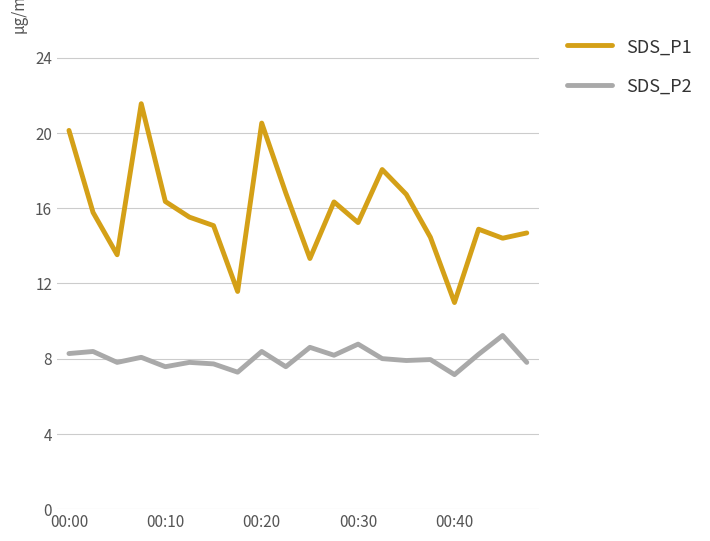

At how many categories does at least one series exceed 7?

20